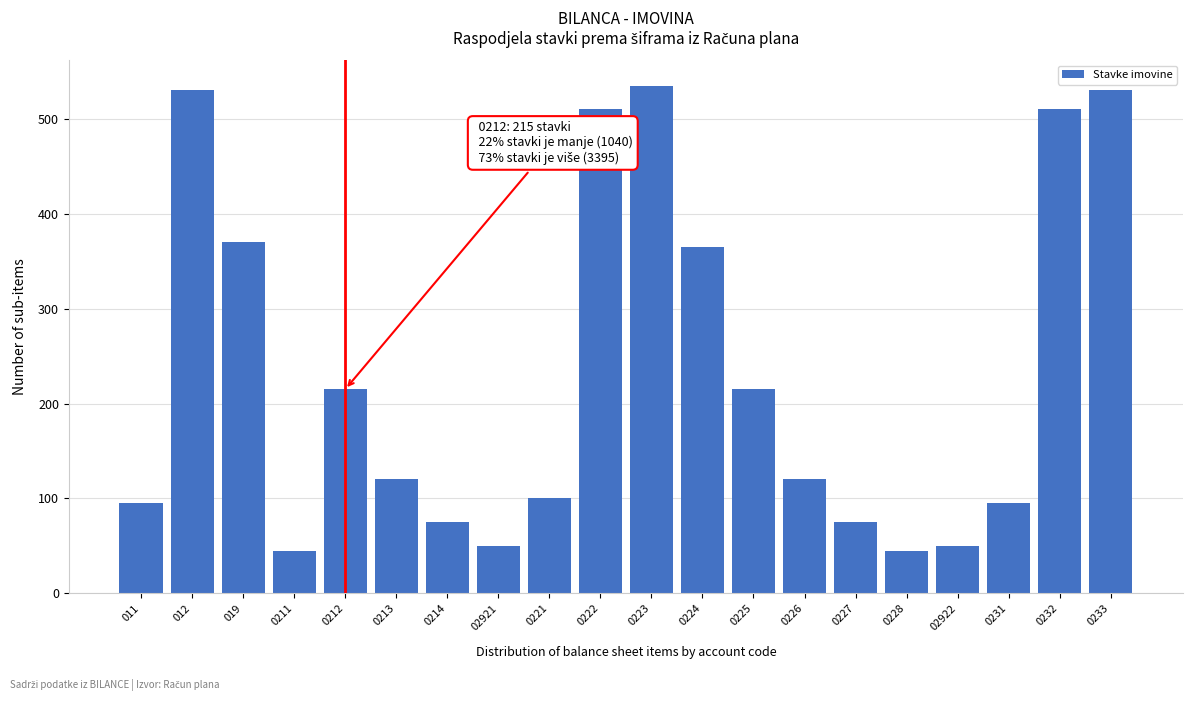

Reading right to left, list all the values displayed in this chart.

0233=530	0232=510	0231=95	02922=50	0228=45	0227=75	0226=120	0225=215	0224=365	0223=535	0222=510	0221=100	02921=50	0214=75	0213=120	0212=215	0211=45	019=370	012=530	011=95